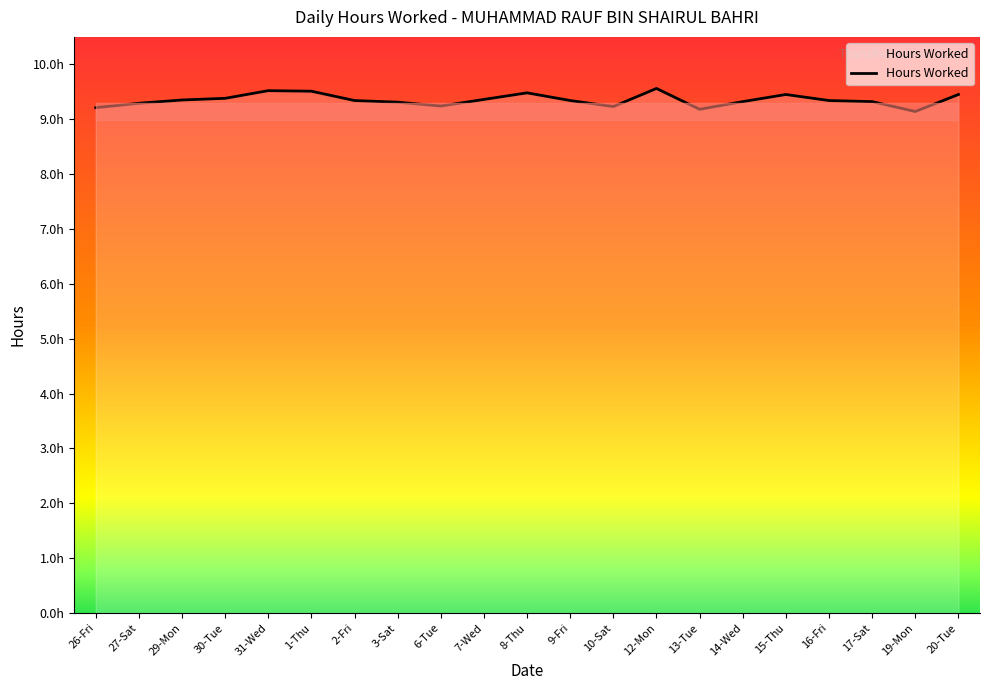

Is it true that the value at 14-Wed is 9.3?

True